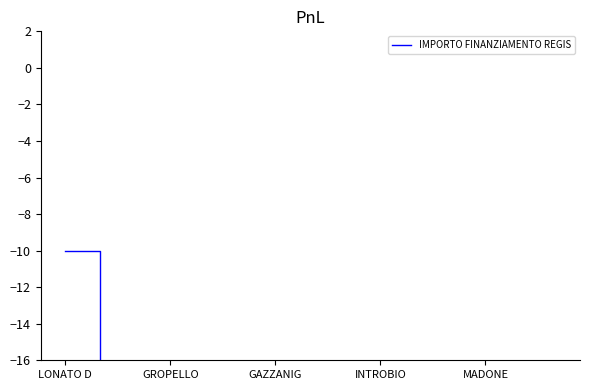

True or false: the data shows -10.0 at LONATO D.

True